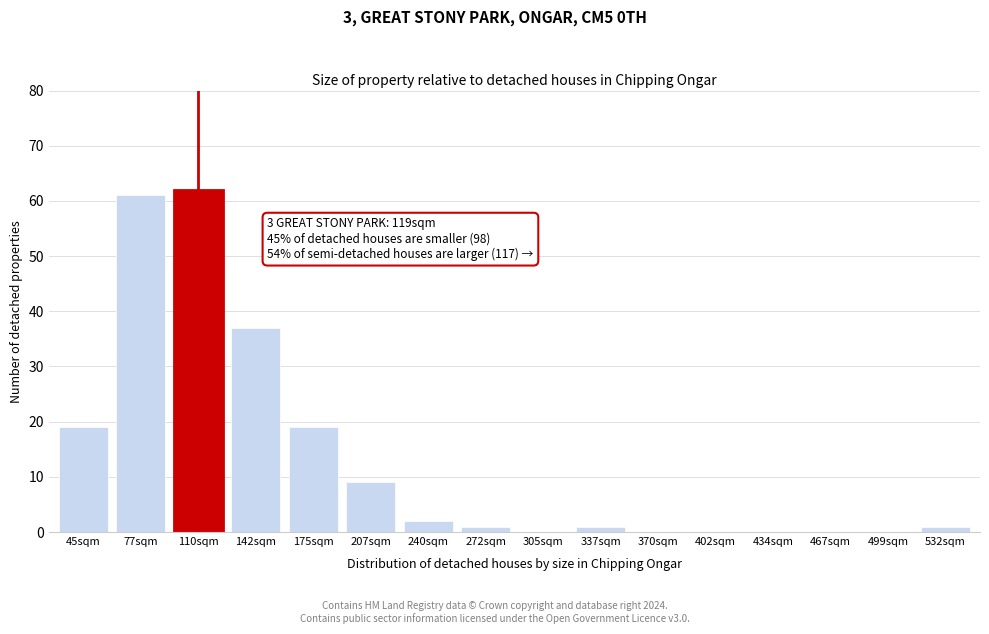

Reading left to right, transcribe all the data shown in this chart.

45sqm=19	77sqm=61	110sqm=62	142sqm=37	175sqm=19	207sqm=9	240sqm=2	272sqm=1	305sqm=0	337sqm=1	370sqm=0	402sqm=0	434sqm=0	467sqm=0	499sqm=0	532sqm=1